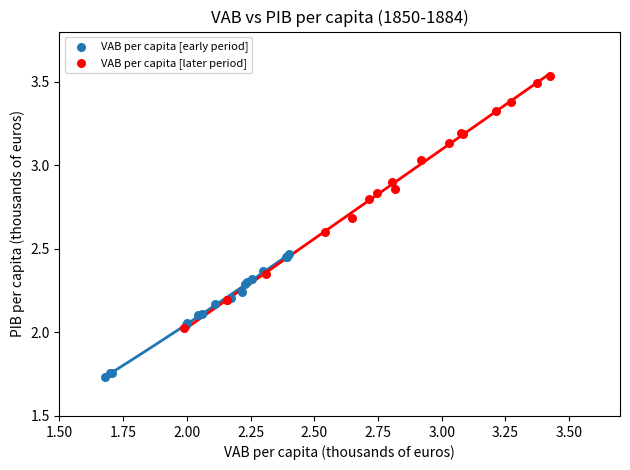

Which series has the largest Y range (max minus min)?

VAB per capita [later period]